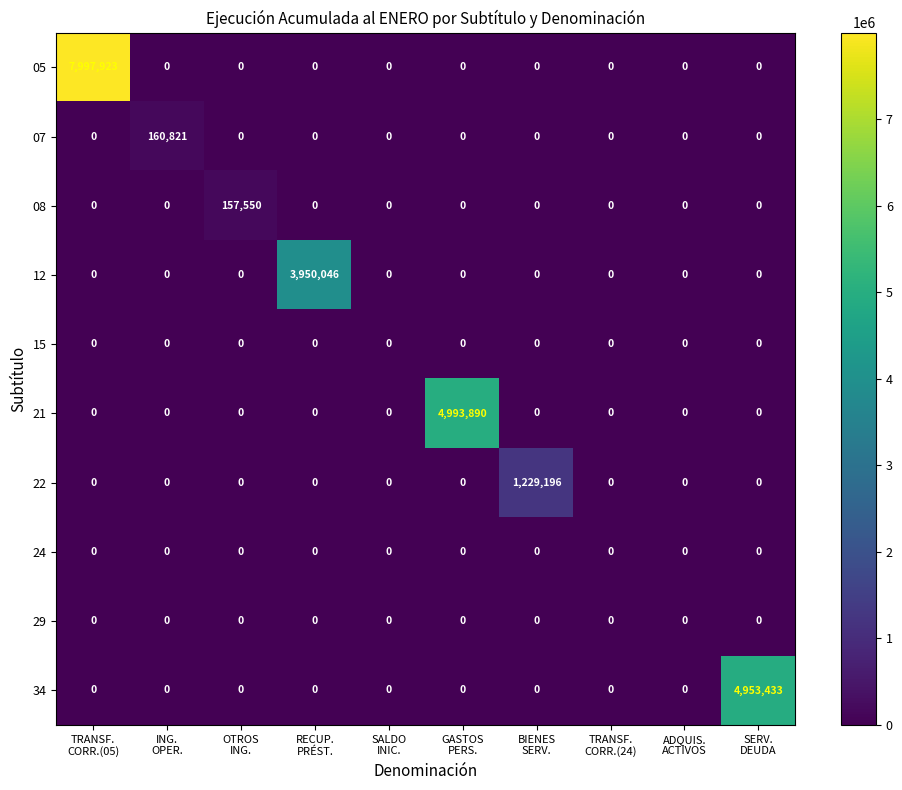

How many series are shown in this chart?

10